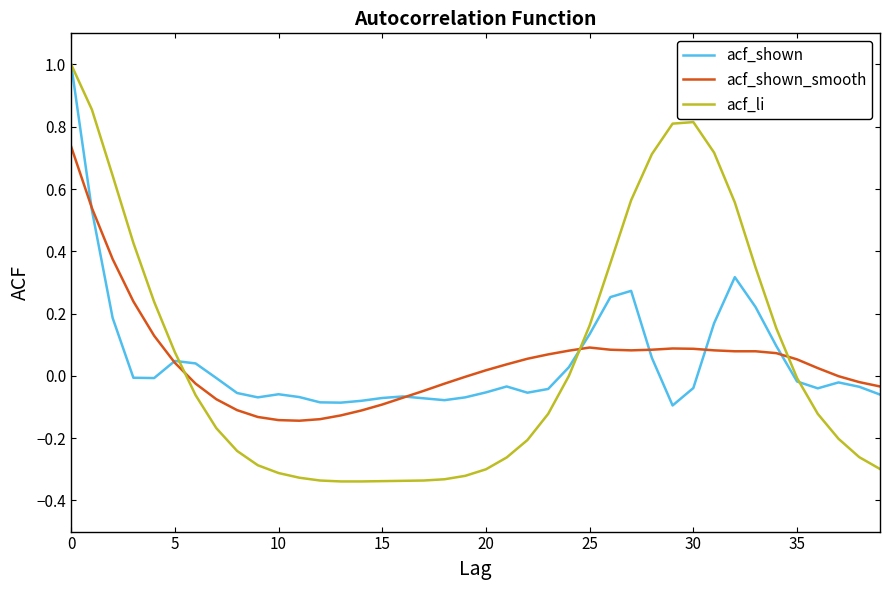

What is the greatest value displayed?

1.0